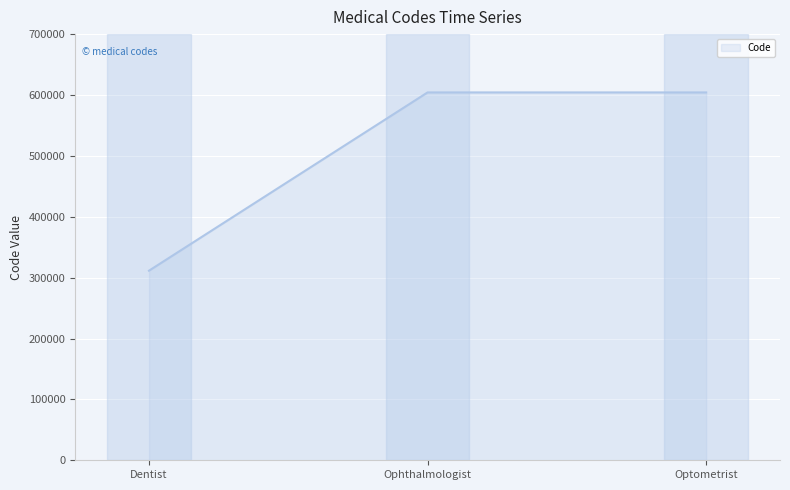

What is the change in value from Dentist to Optometrist?

+292805